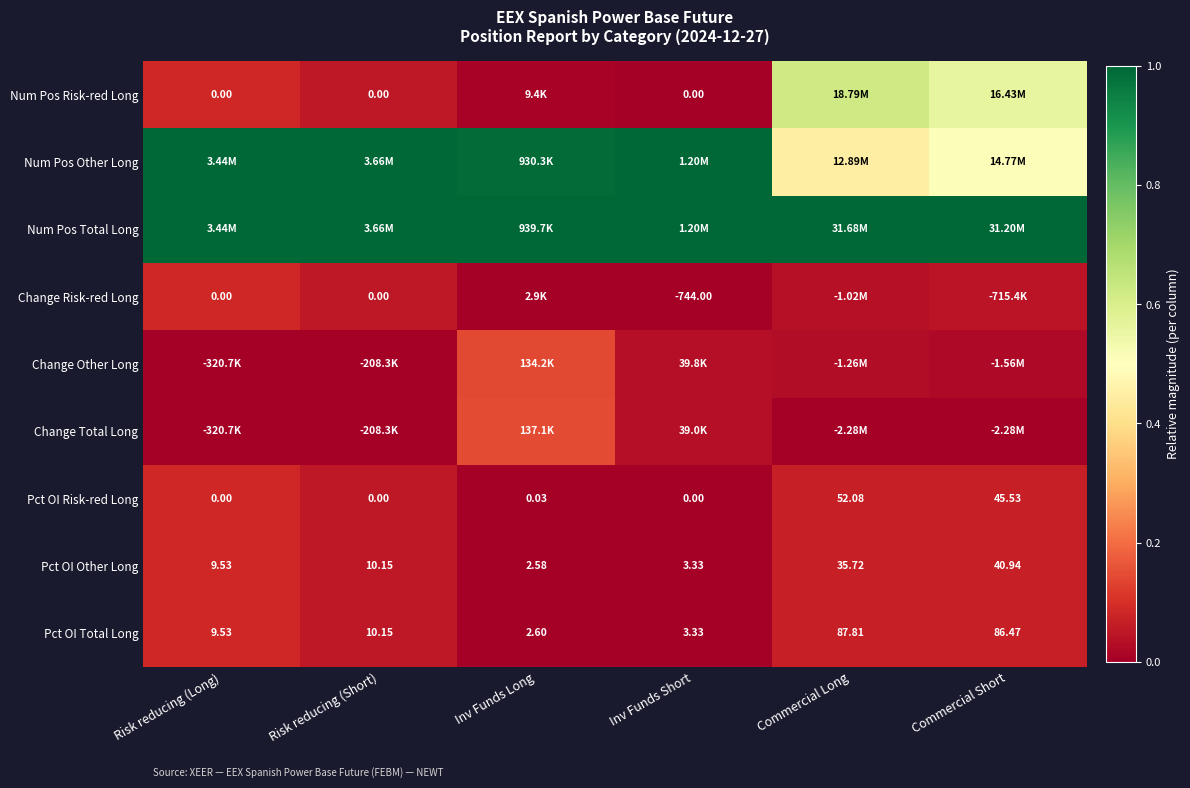

How many series are shown in this chart?

9